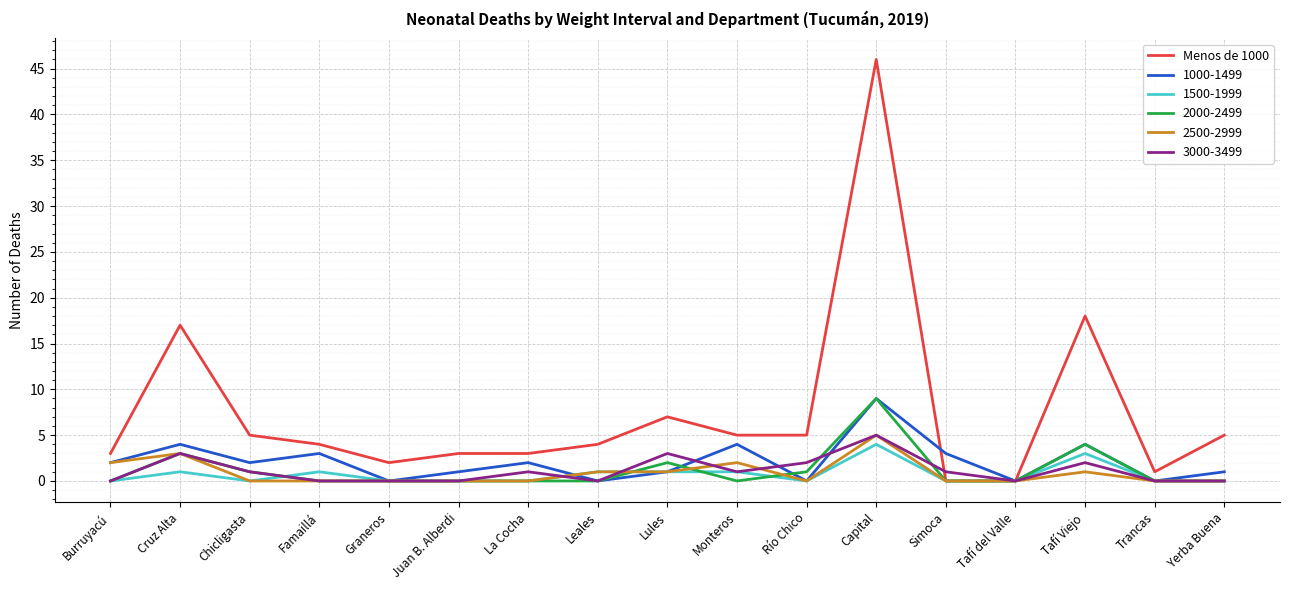

True or false: 1500-1999 has a value of -3 at Tafí del Valle.

False